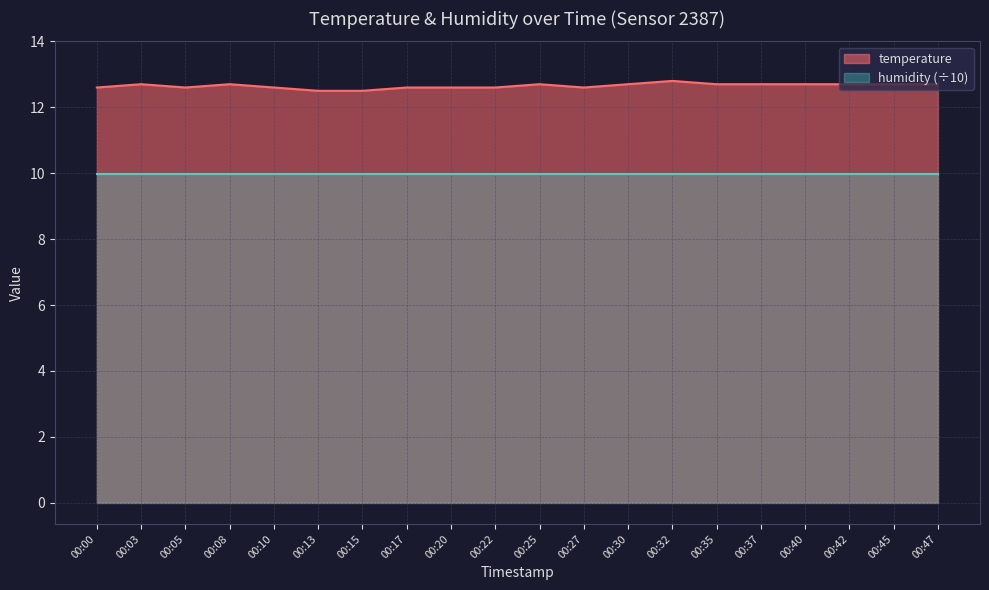

At which label is the value closest to 12?

00:13